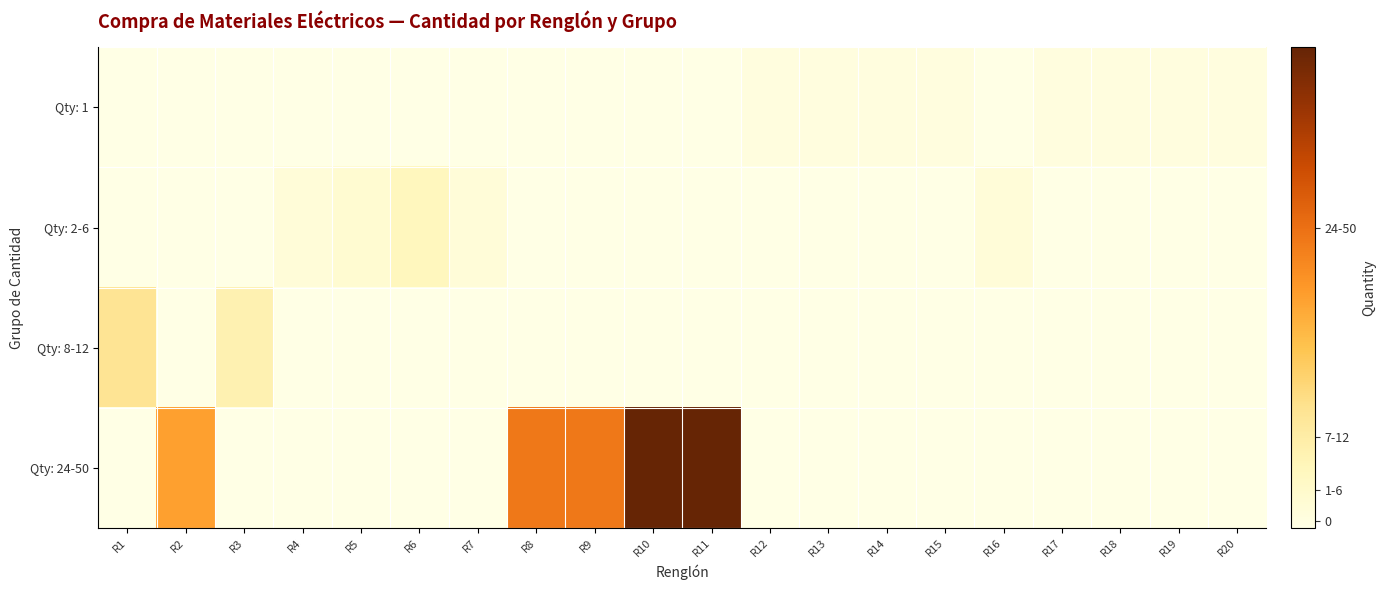

What is the difference between the highest and lowest values at R20?

1